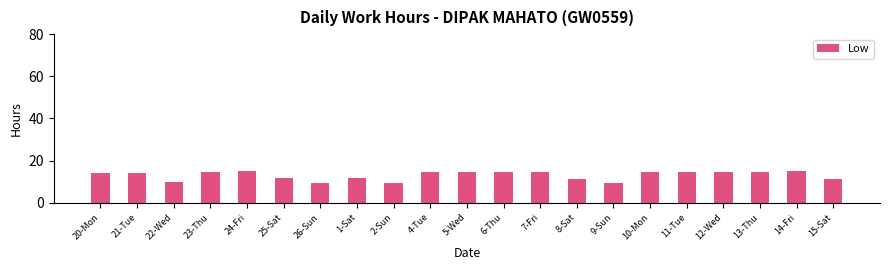

What is the average value?

13.1